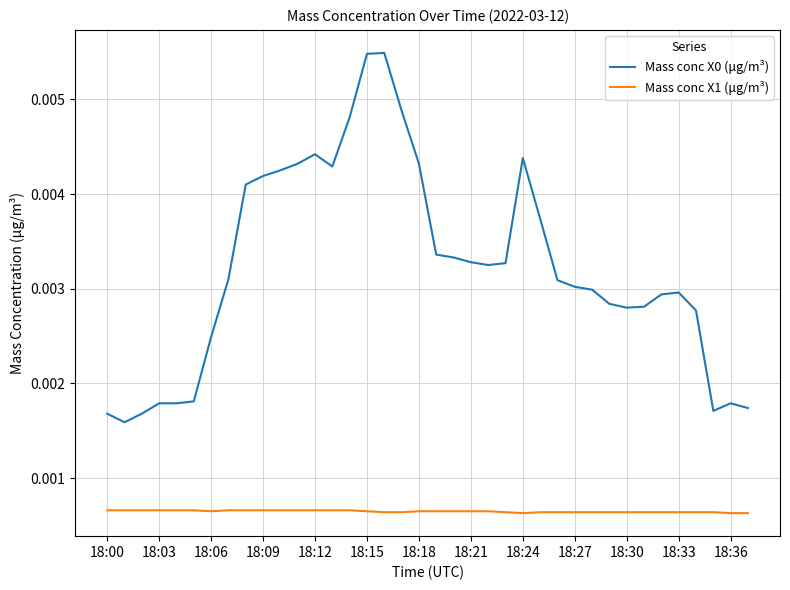

Count the number of categories in the chart.

38